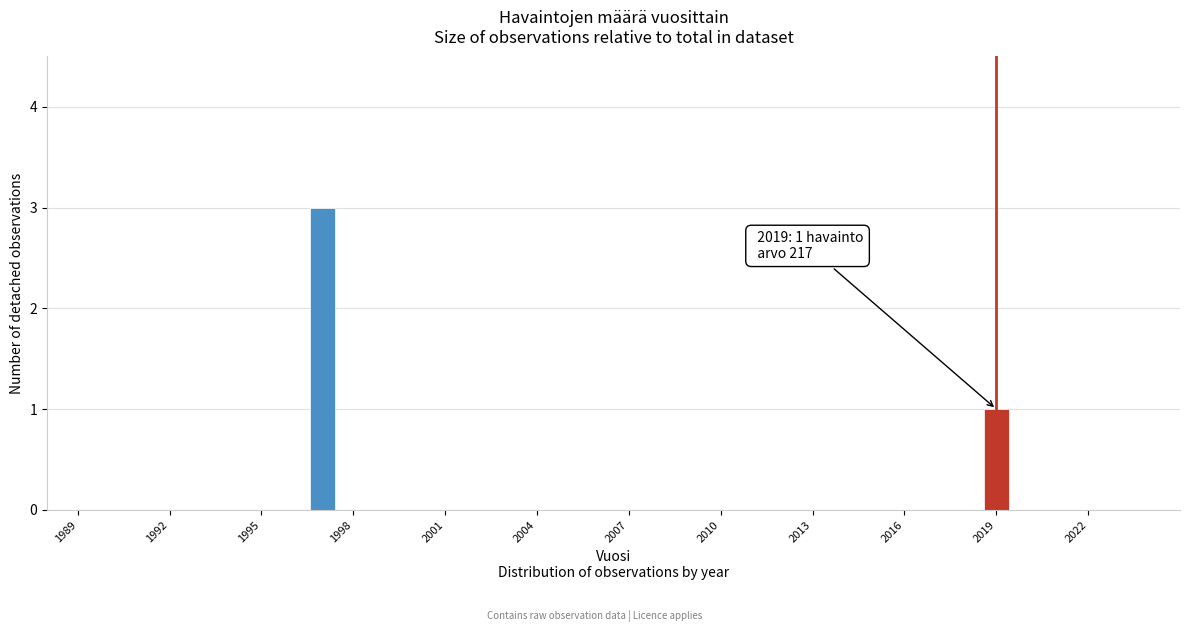

Read against the x-axis, roughly where is the centre of the tallest bar?

1997.0